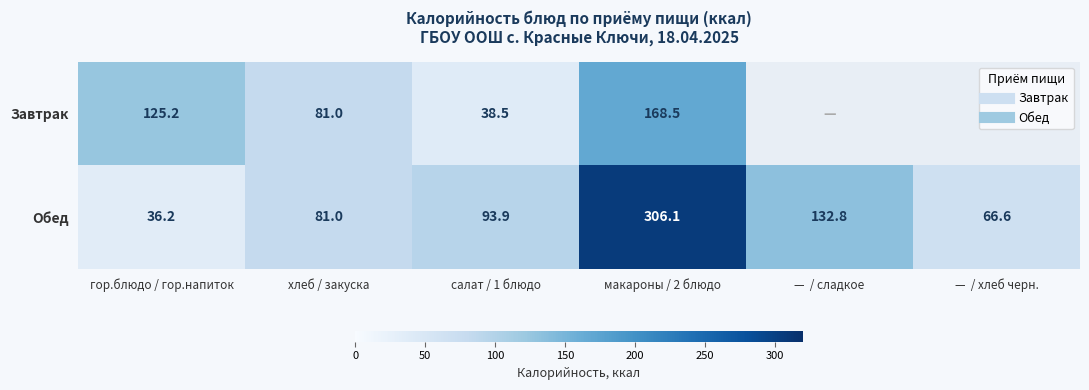

The value of Обед at салат / 1 блюдо is 93.9. True or false?

True